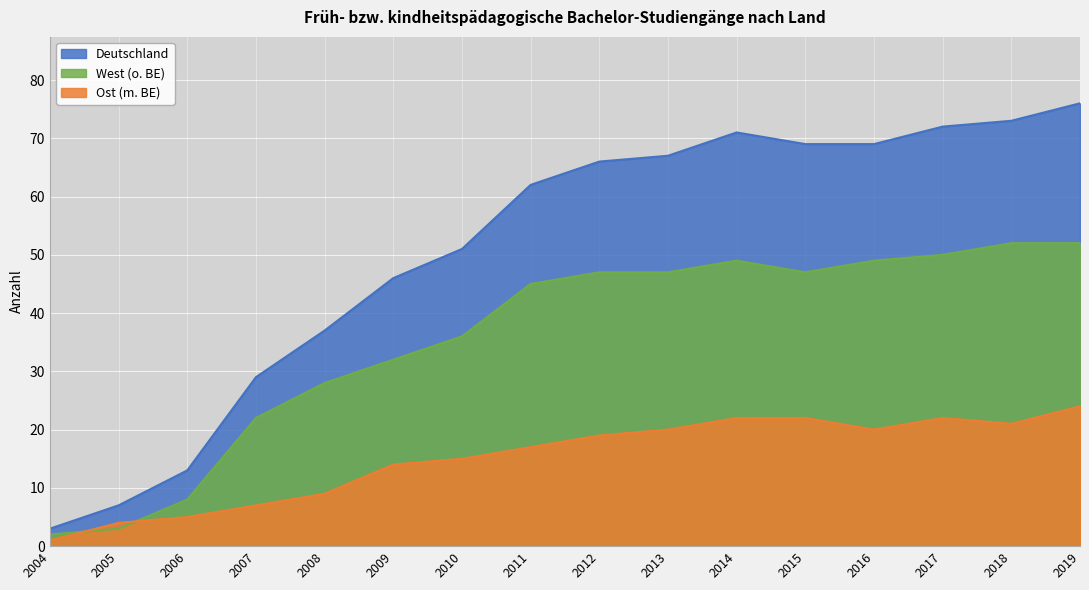

How many data points does each series have?

16